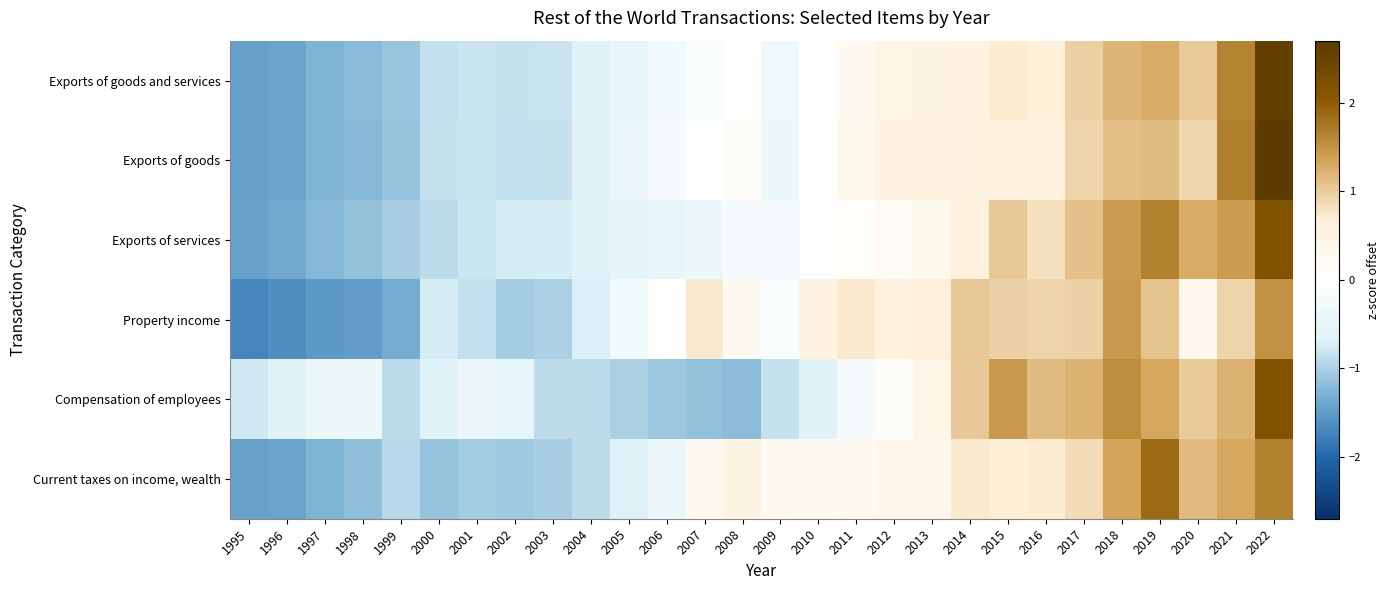

What is the total value across all series at 2000?

-5.1